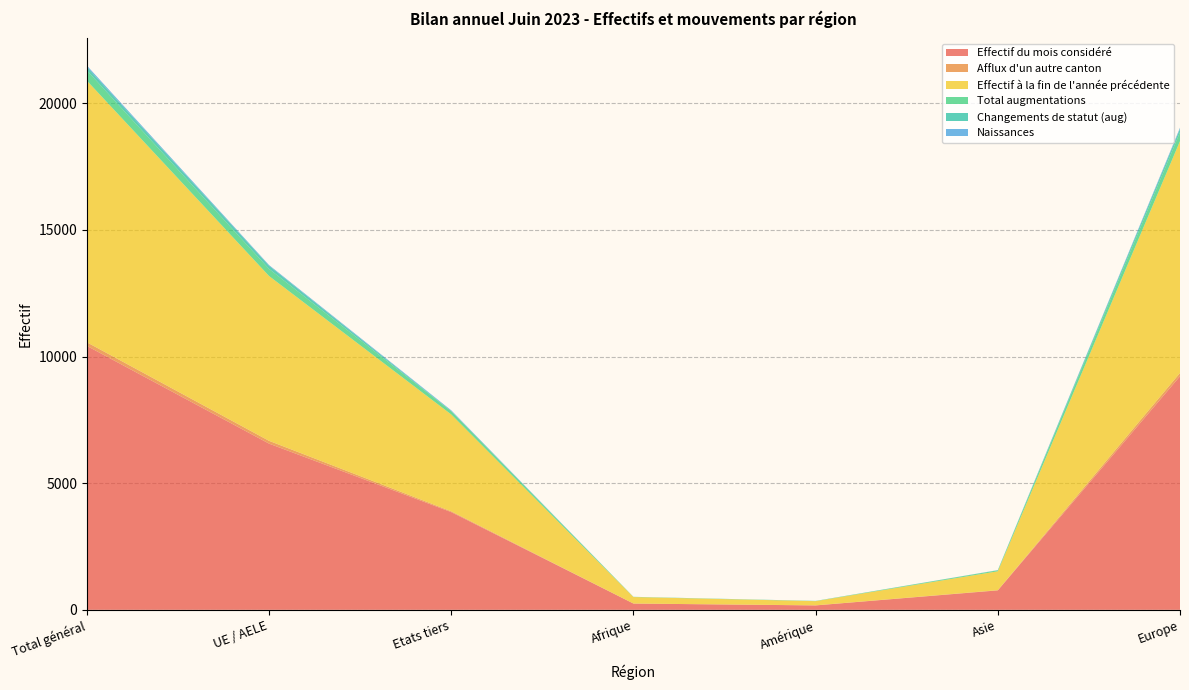

Reading left to right, what are all the values shown in this chart?

Effectif du mois considéré: Total général=10422	UE / AELE=6563	Etats tiers=3859	Afrique=248	Amérique=174	Asie=768	Europe=9224
Afflux d'un autre canton: Total général=143	UE / AELE=111	Etats tiers=32	Afrique=1	Amérique=3	Asie=8	Europe=131
Effectif à la fin de l'année précédente: Total général=10332	UE / AELE=6508	Etats tiers=3824	Afrique=256	Amérique=166	Asie=746	Europe=9155
Total augmentations: Total général=405	UE / AELE=280	Etats tiers=125	Afrique=8	Amérique=8	Asie=39	Europe=350
Changements de statut (aug): Total général=136	UE / AELE=124	Etats tiers=12	Afrique=1	Amérique=1	Asie=3	Europe=131
Naissances: Total général=54	UE / AELE=28	Etats tiers=26	Afrique=0	Amérique=1	Asie=5	Europe=48